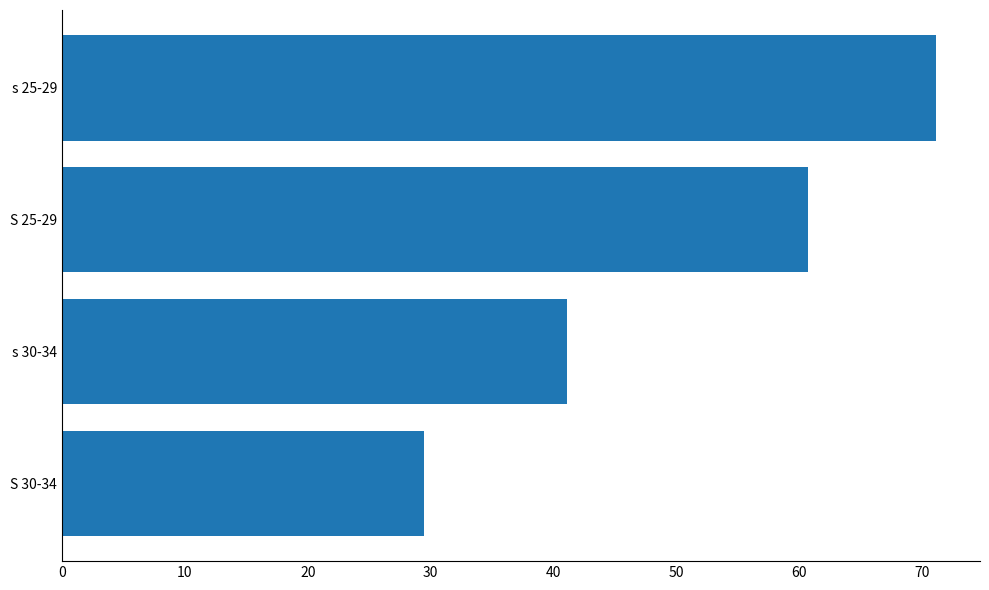

Are the bars horizontal?

Yes